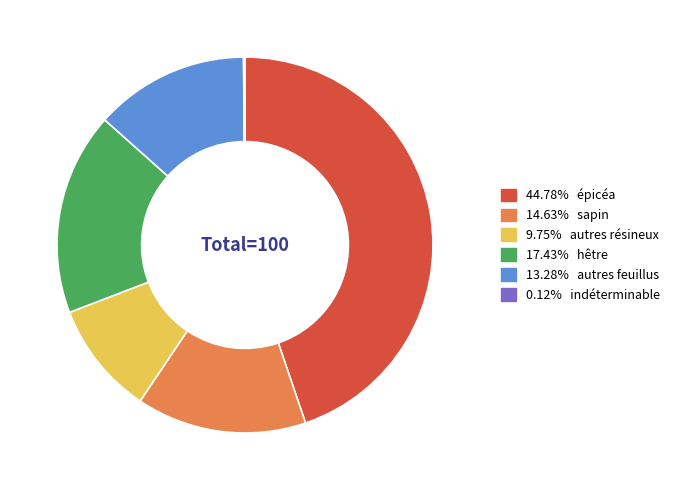

Is there a majority slice in this chart?

No